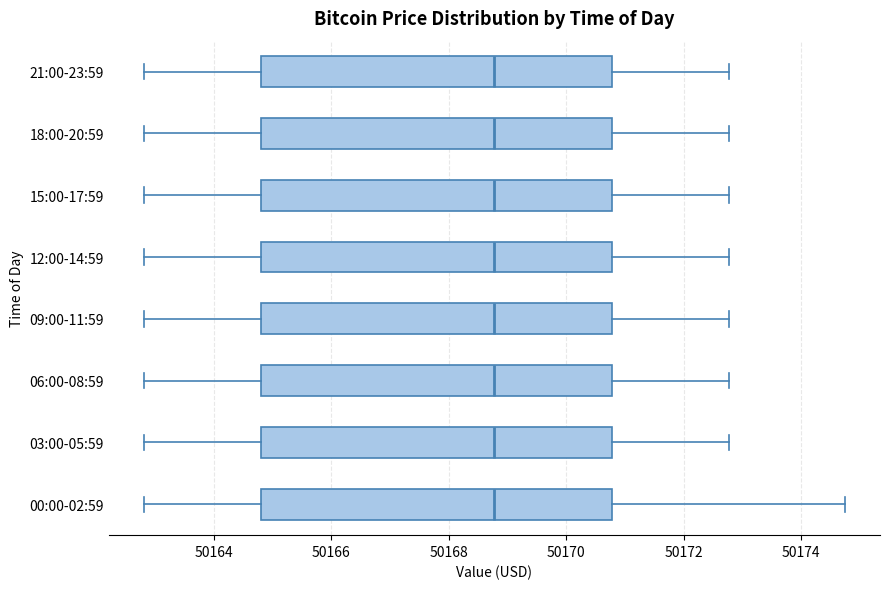

Reading bottom to top, transcribe this box plot: for each box, give where its median line is, the range the box spans, and where its two whiskers end, as read against the x-axis. The values are not printed on the chart, so give them approximately, as read against the axis.

00:00-02:59: median 50168.8, box 50164.8 to 50170.8, whiskers 50162.8 to 50174.8
03:00-05:59: median 50168.8, box 50164.8 to 50170.8, whiskers 50162.8 to 50172.8
06:00-08:59: median 50168.8, box 50164.8 to 50170.8, whiskers 50162.8 to 50172.8
09:00-11:59: median 50168.8, box 50164.8 to 50170.8, whiskers 50162.8 to 50172.8
12:00-14:59: median 50168.8, box 50164.8 to 50170.8, whiskers 50162.8 to 50172.8
15:00-17:59: median 50168.8, box 50164.8 to 50170.8, whiskers 50162.8 to 50172.8
18:00-20:59: median 50168.8, box 50164.8 to 50170.8, whiskers 50162.8 to 50172.8
21:00-23:59: median 50168.8, box 50164.8 to 50170.8, whiskers 50162.8 to 50172.8